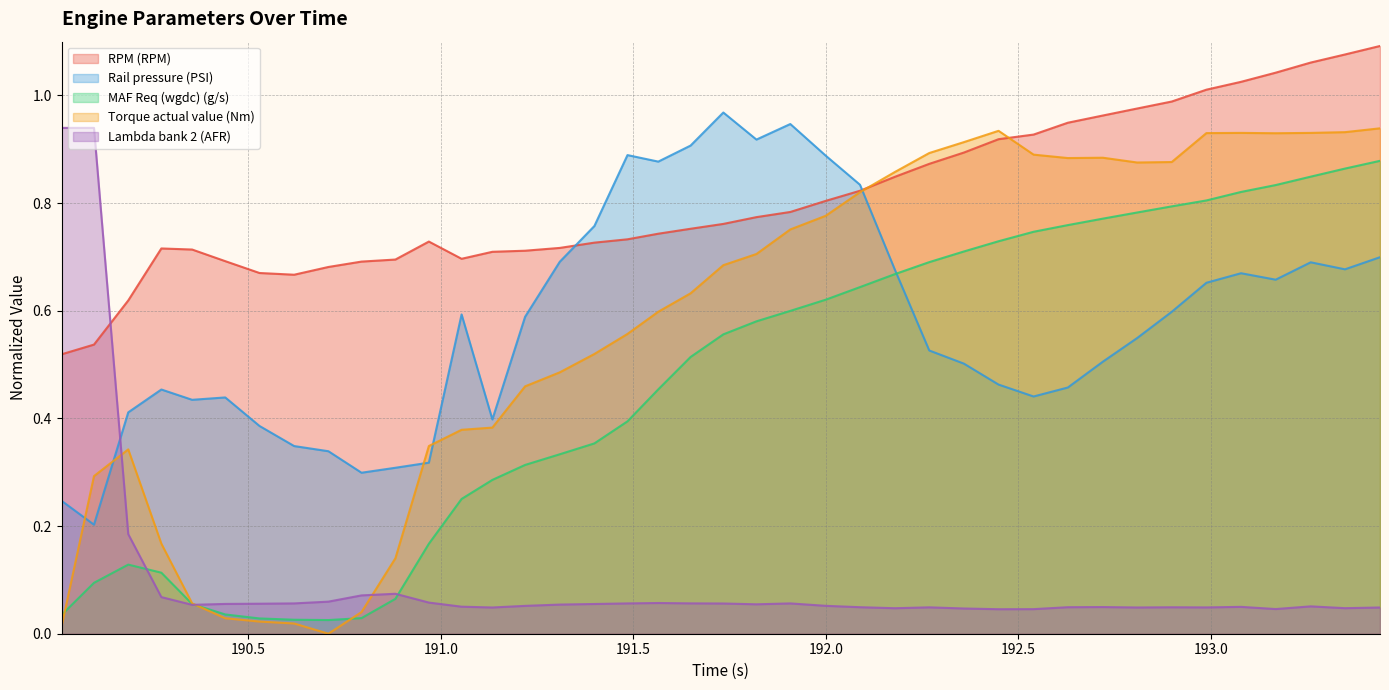

What is the label of the 7th point from the left?

190.529